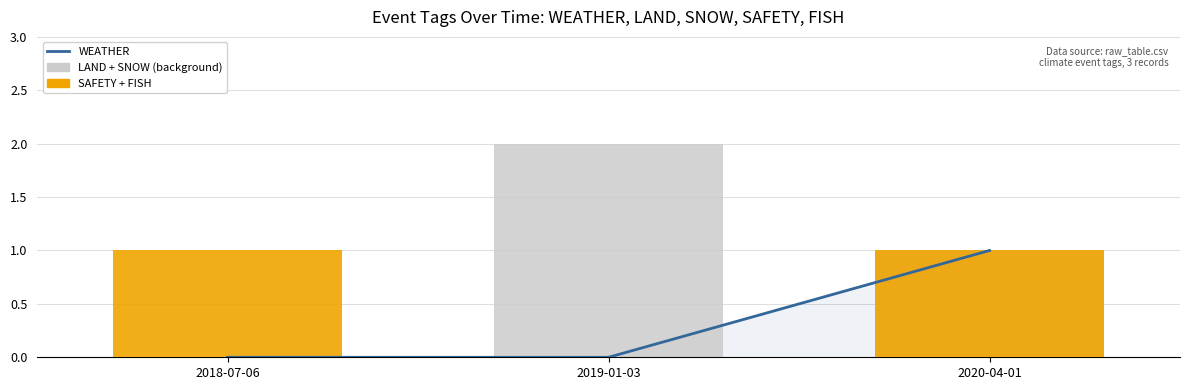

What is the spread (max minus min) of values at 2018-07-06?

1